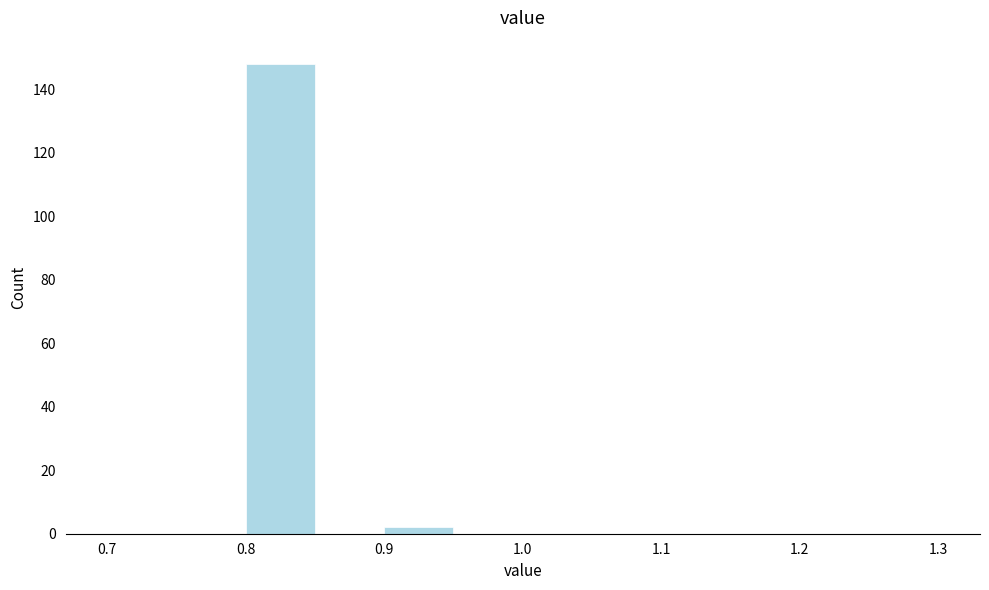

What is the height of the bar covering 0.90 to 0.95 on the x-axis? The values are not printed on the chart, so give them approximately, as read against the axis.

2